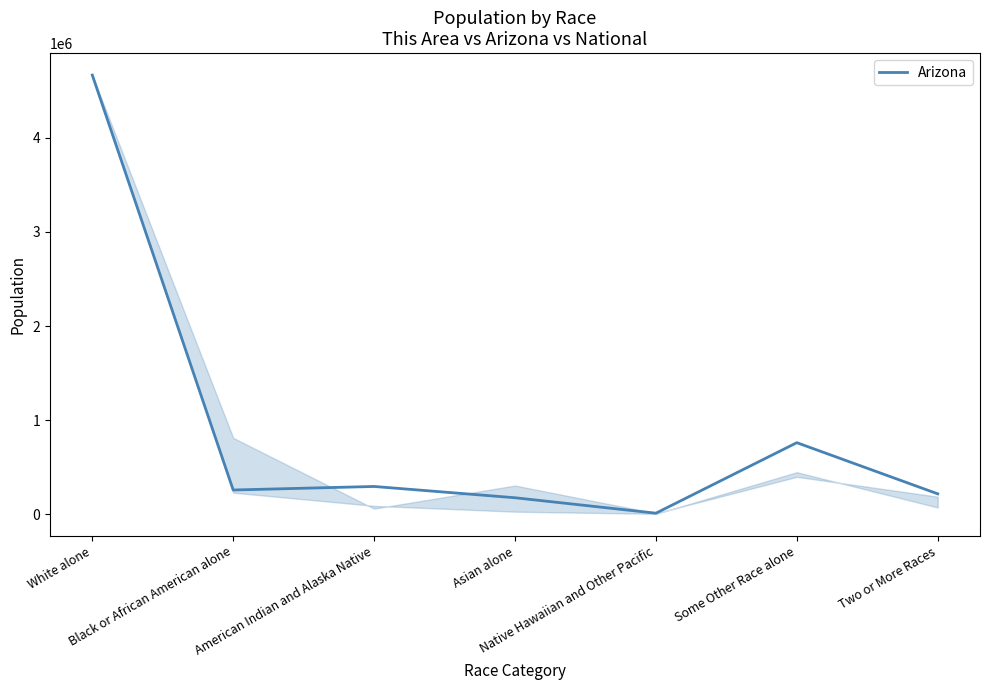

Is it true that the value at Some Other Race alone is 1048564?

False